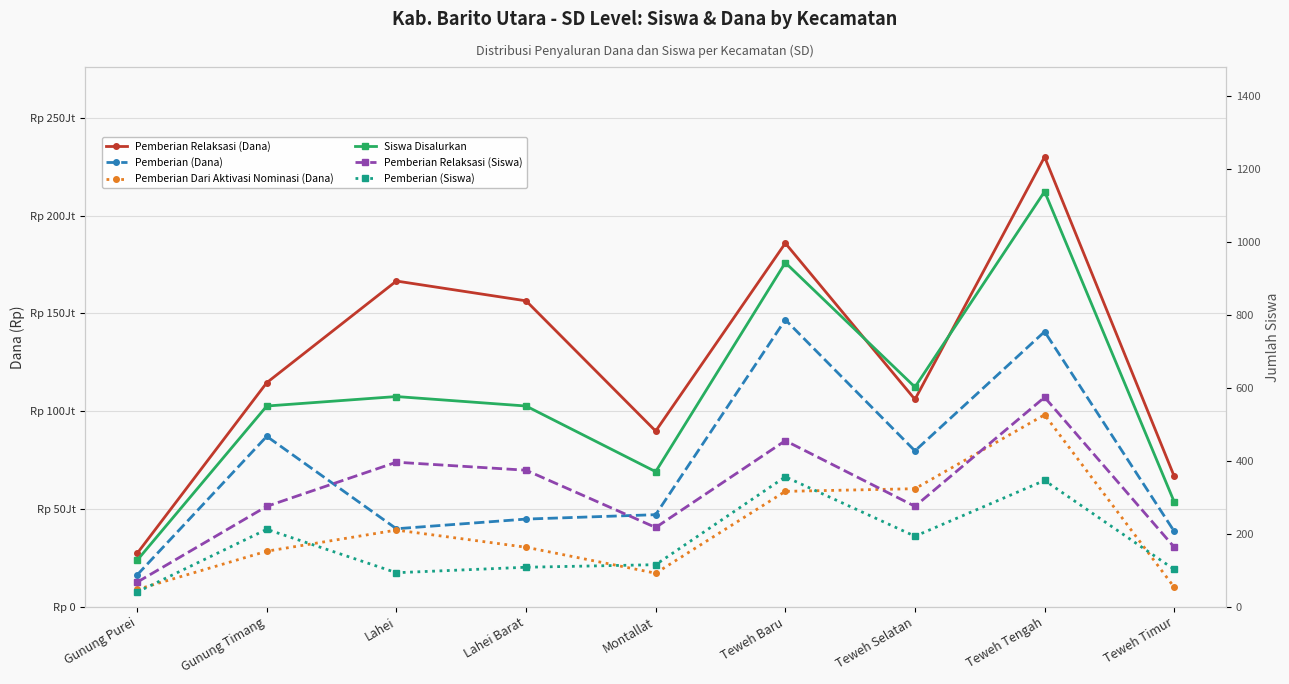

What is the value of the Pemberian (Dana) point at the 1st from the left?

16200000